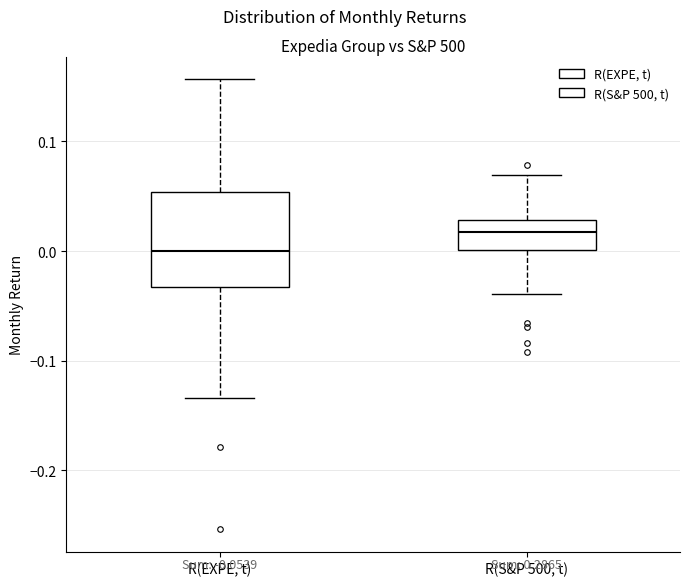

Which box is the tallest, from its lower edge to its upper edge?

R(EXPE, t)